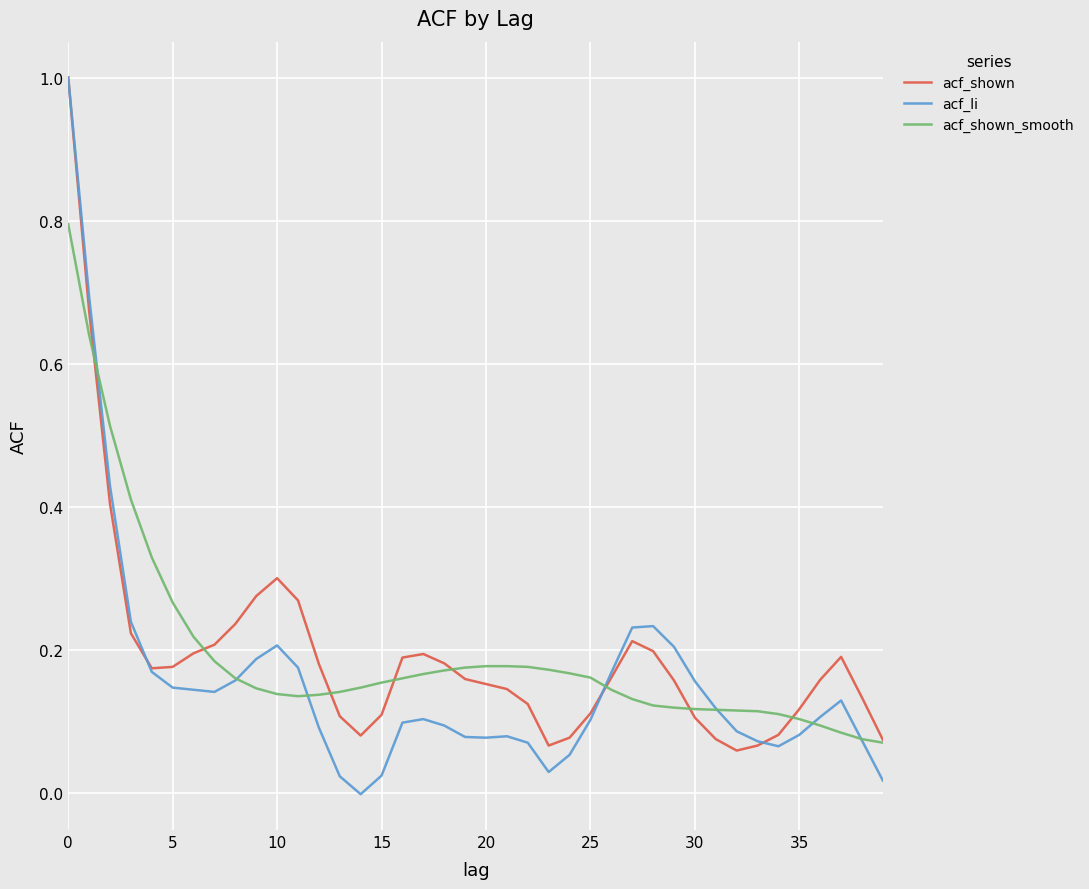

Which series has the largest range (max minus min)?

acf_li